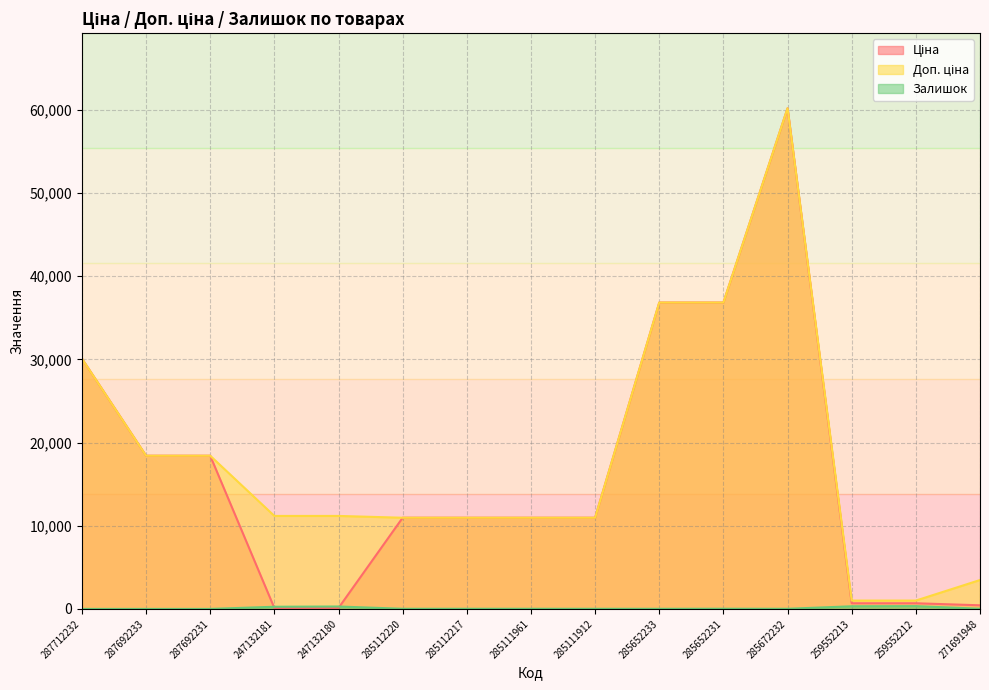

Where is Залишок nearest to the value 167?

247132181